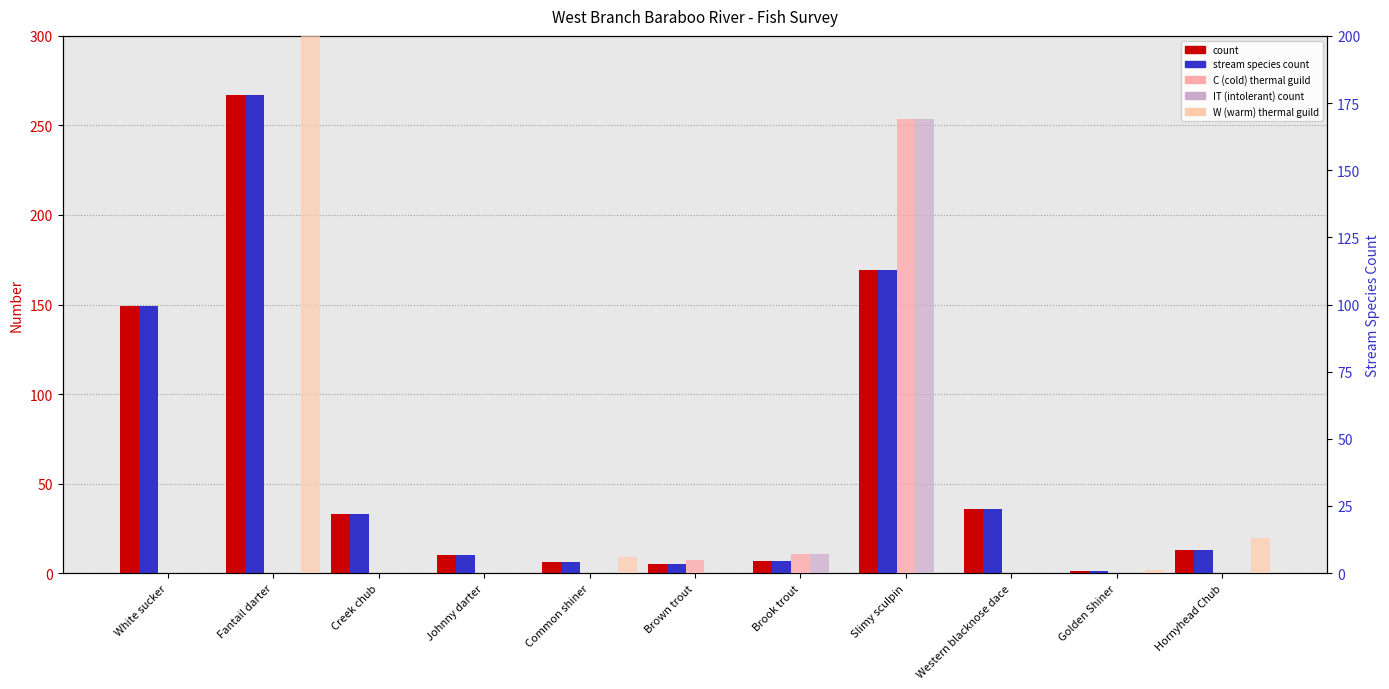

How many bars are there in total?

55